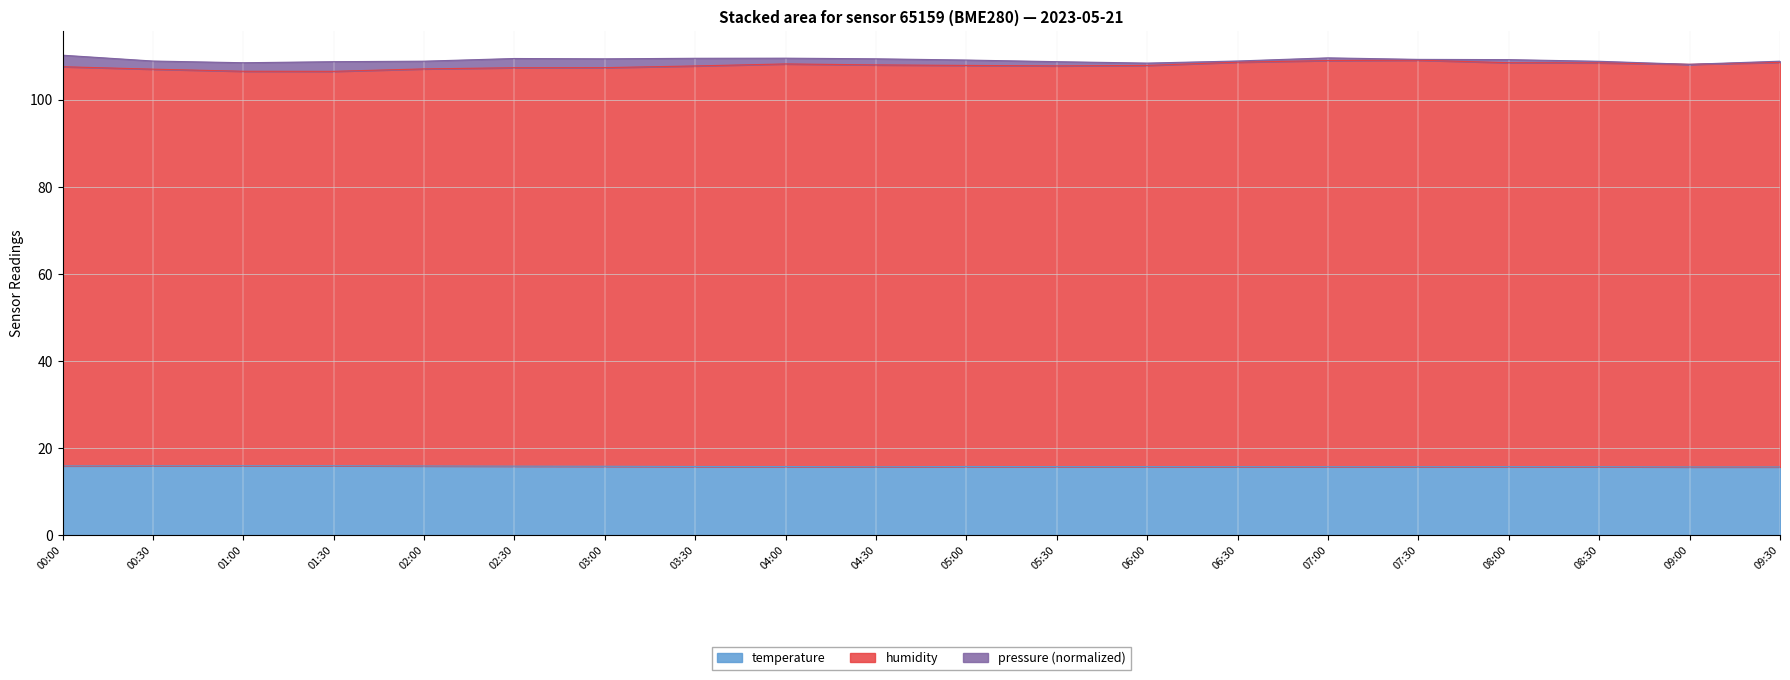

What is the smallest value displayed?

15.7